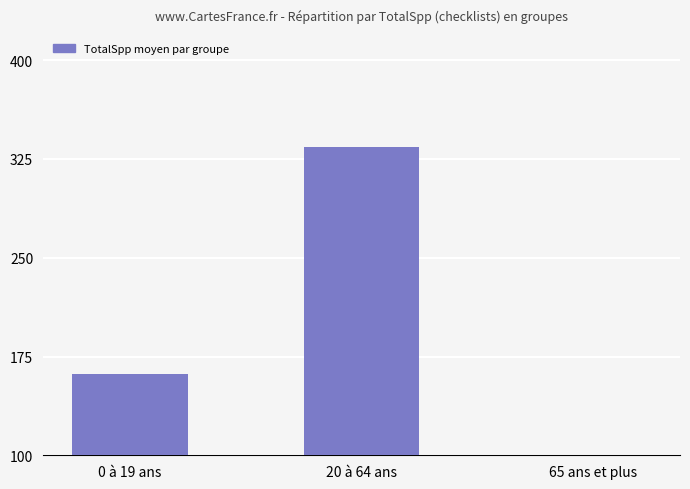

What is the difference between the maximum and minimum values?

282